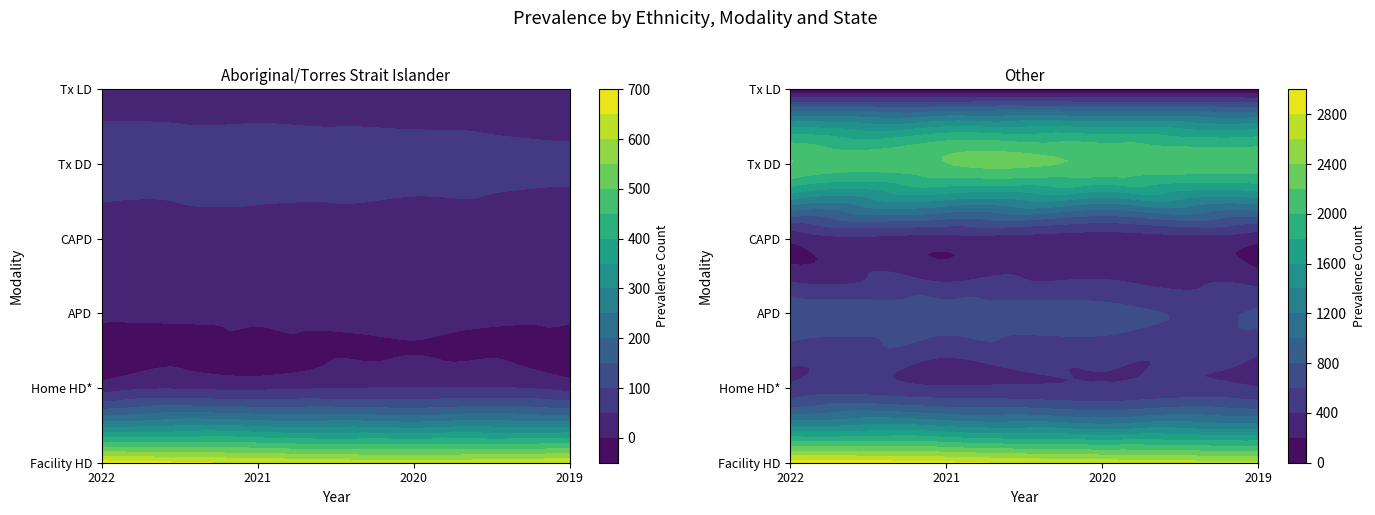

Which series has the largest range (max minus min)?

Other